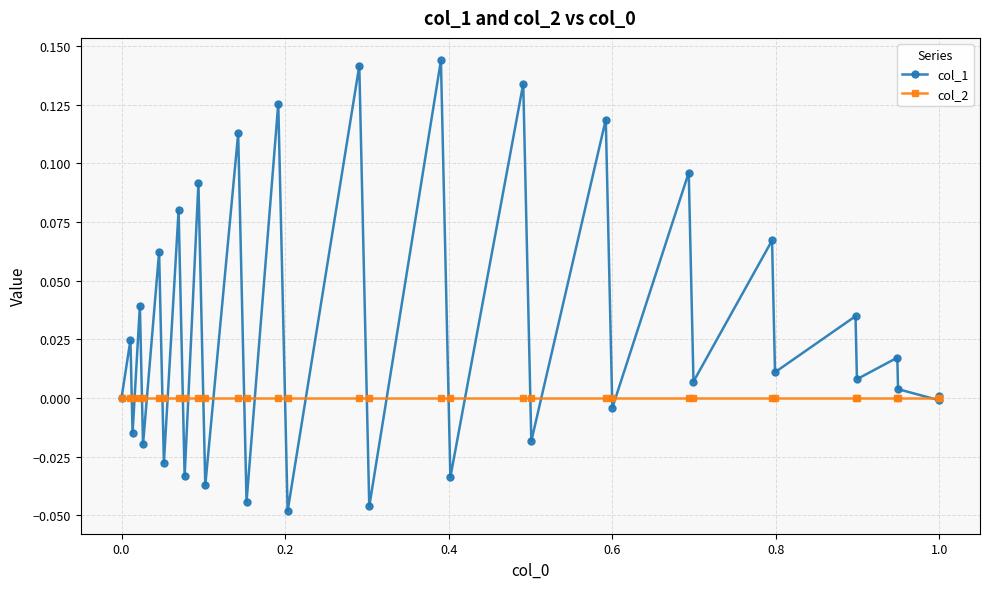

Which series has the largest range (max minus min)?

col_1